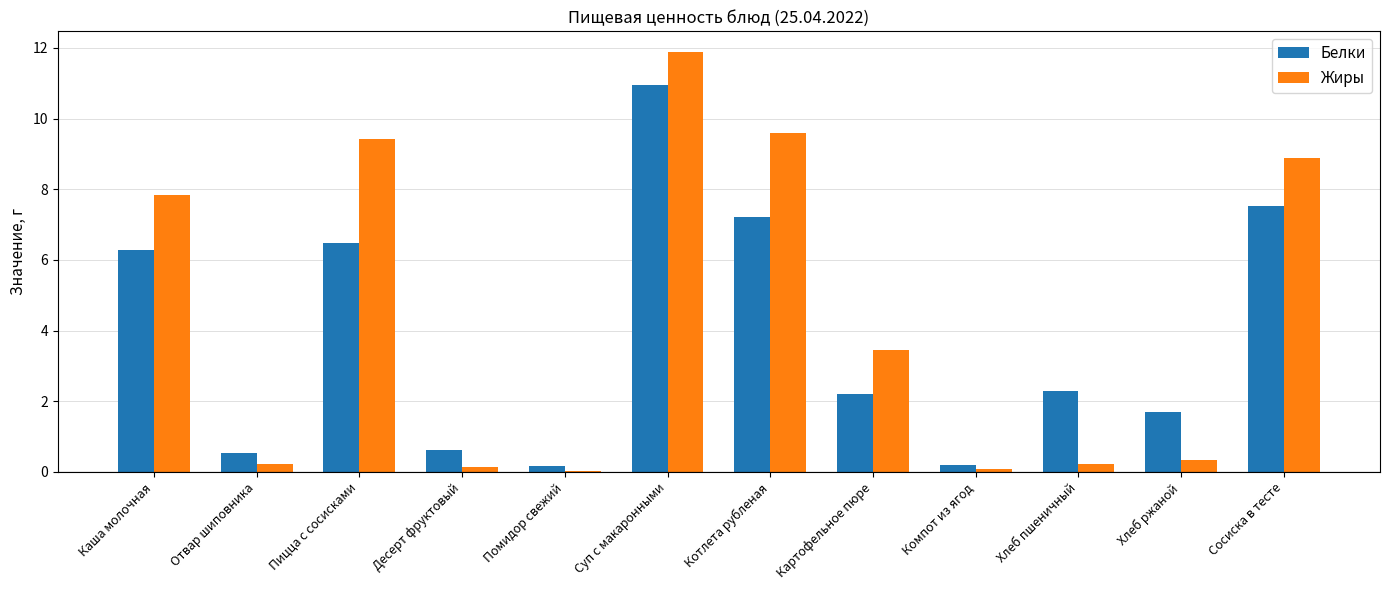

Which series has the largest total across all categories?

Жиры